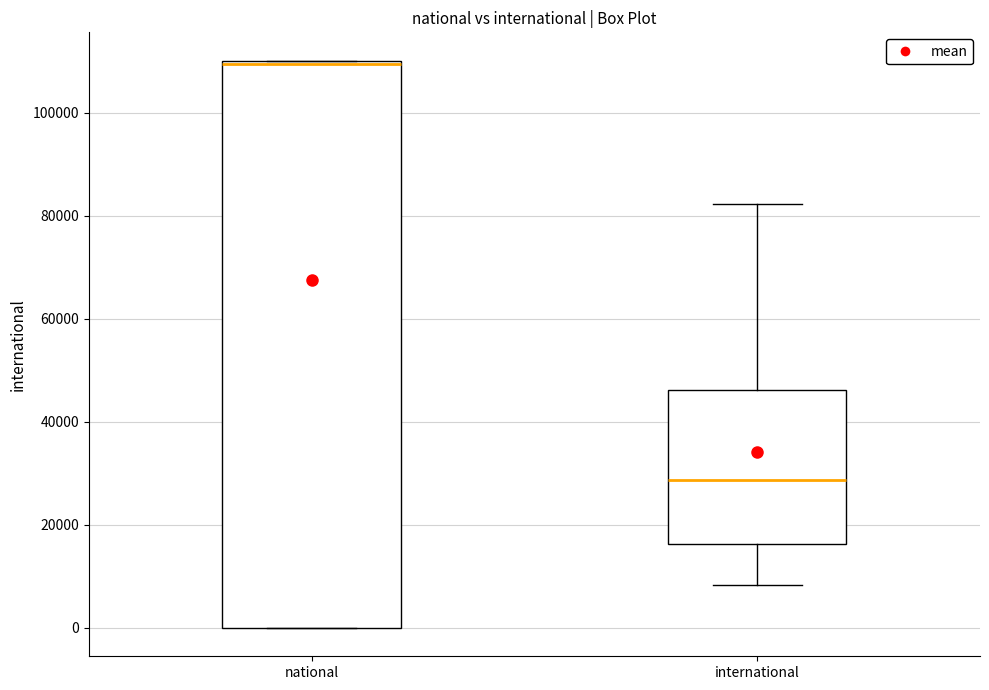

Reading left to right, read every box against the y-axis: the position of its median line, the range the box covers, and the ends of its whiskers. The values are not printed on the chart, so give them approximately, as read against the axis.

national: median 110000 (just below the box's upper edge), box 0 to 110000, whiskers 0 to 110000
international: median 28000, box 16000 to 46000, whiskers 8000 to 82000